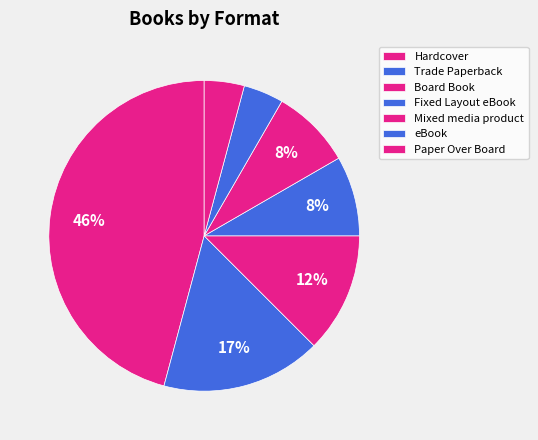

True or false: Mixed media product accounts for 8% of the total.

True